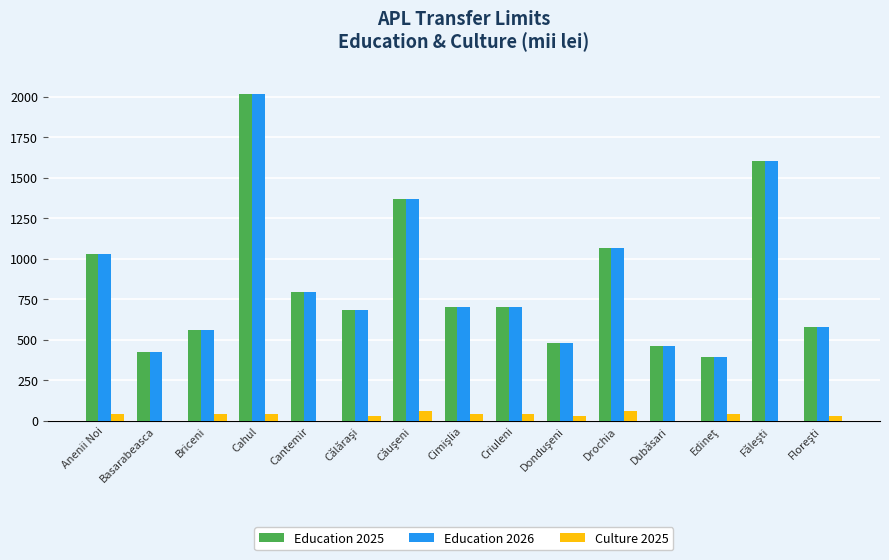

At which label does Education 2026 first exceed 700?

Anenii Noi